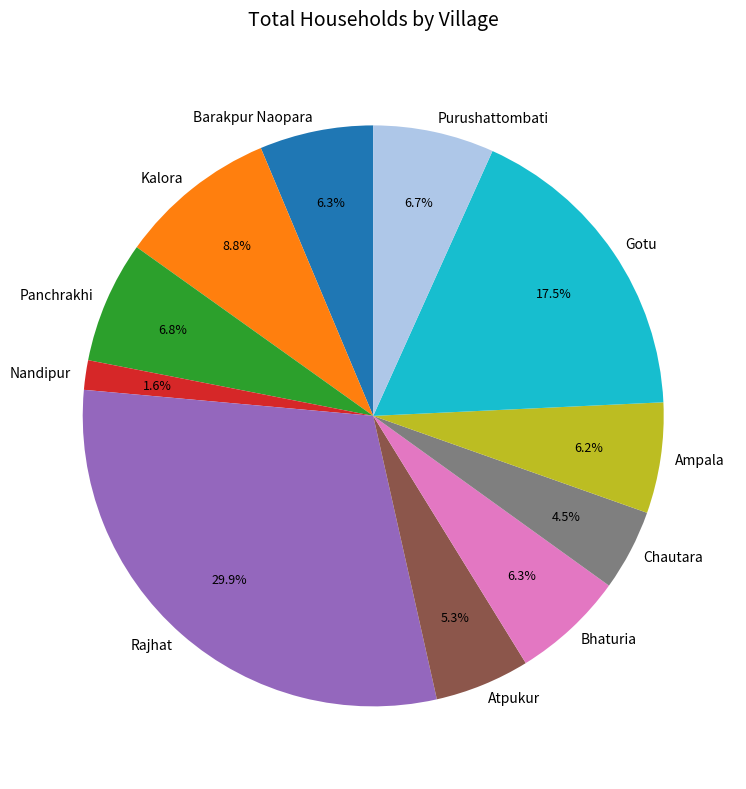

Does any single category account for the majority?

No